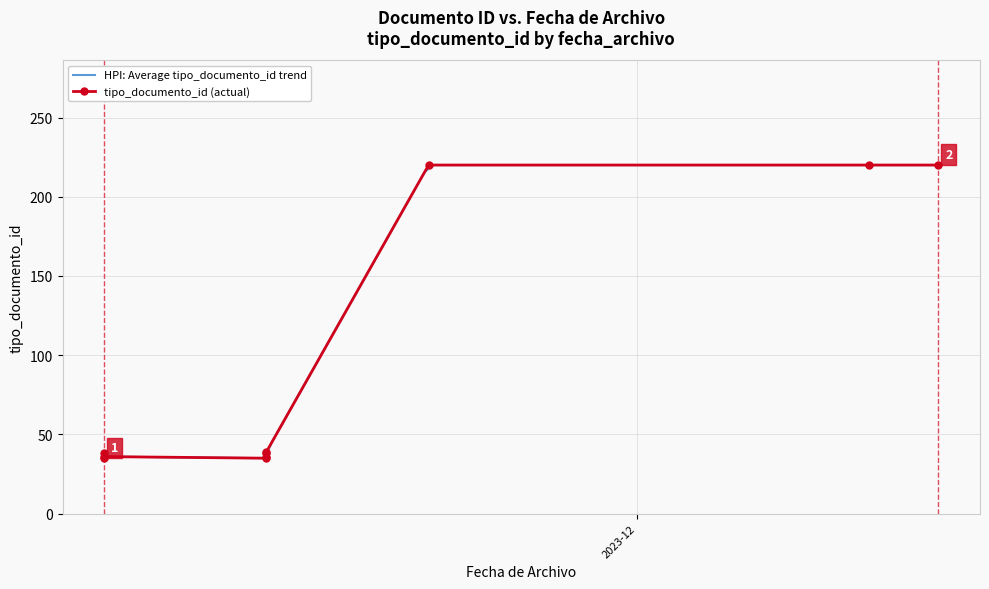

What is the label of the 6th point from the right?

2023-11-15